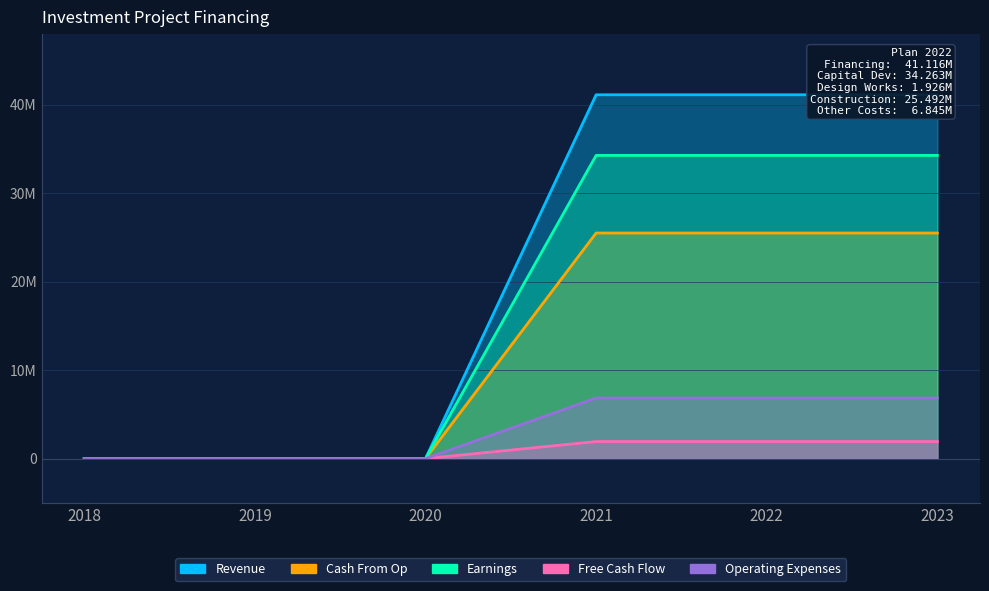

What is the maximum value shown in the chart?

41115600